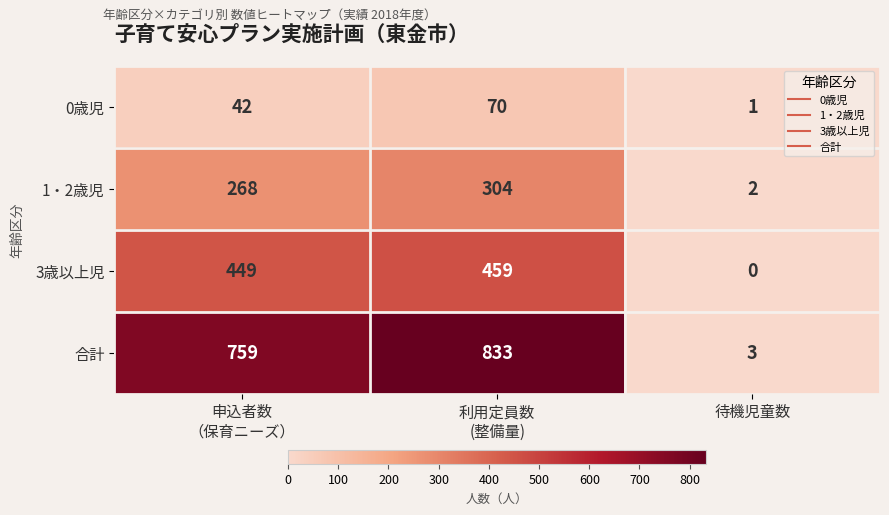

What is the spread (max minus min) of values at 待機児童数?

3